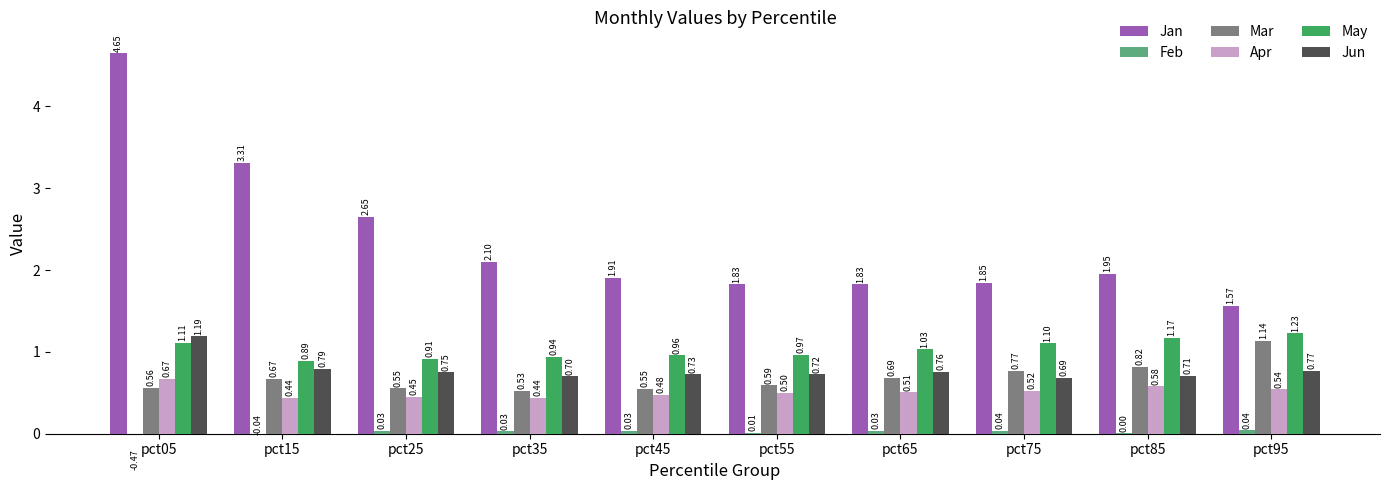

Count the Jun values in the range 0 to 1.

9